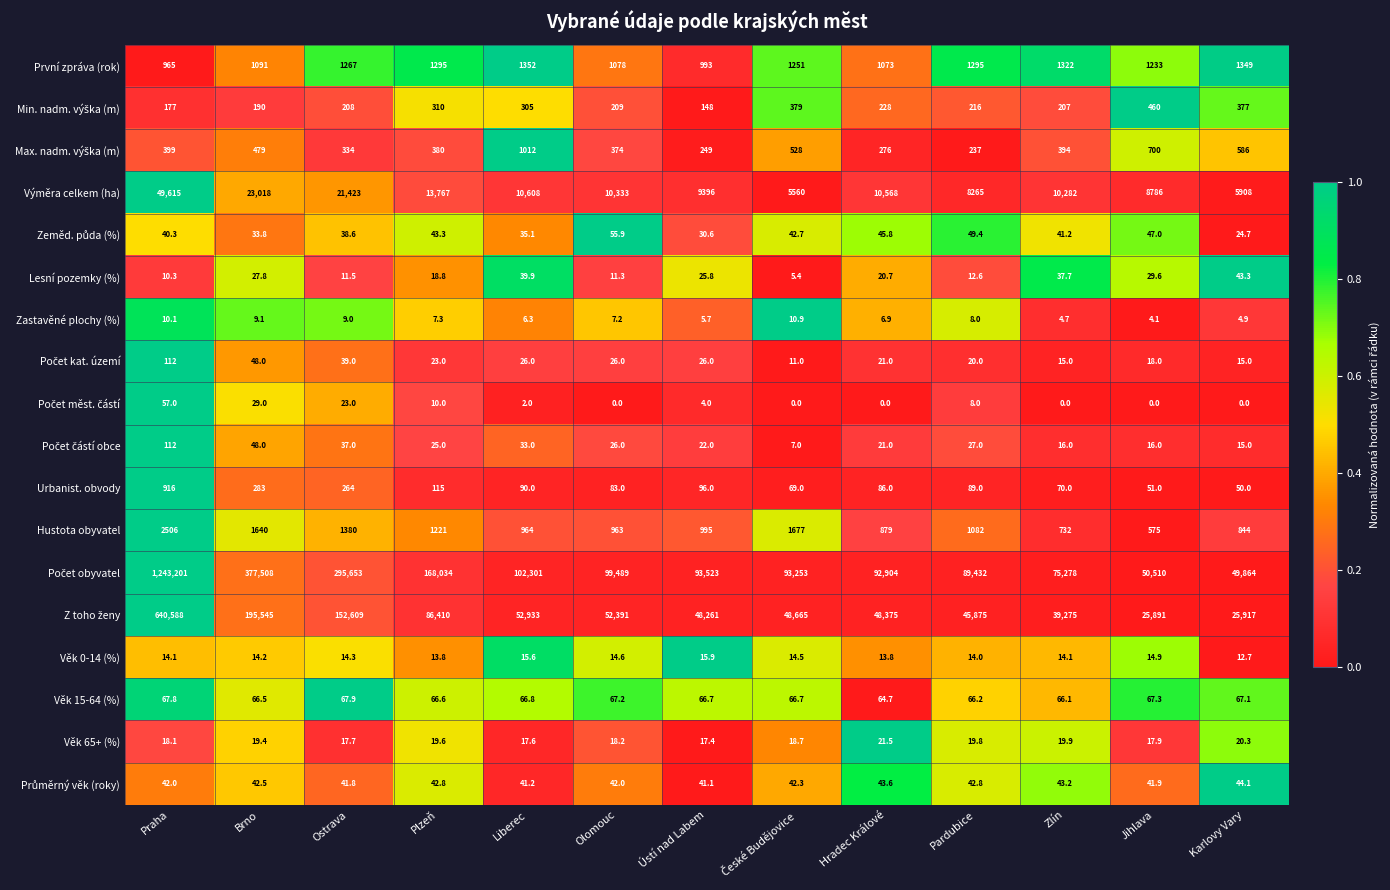

What is the sum of all Hustota obyvatel values?

15458.0